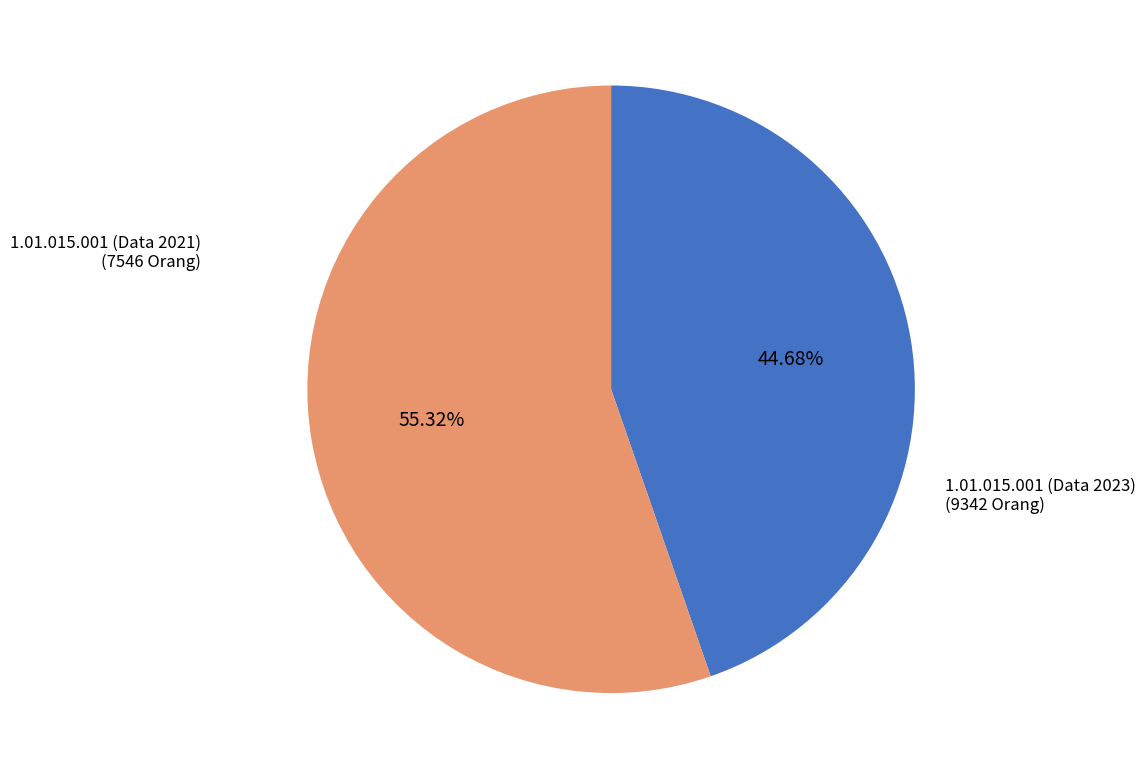

Is there any slice that represents more than half of the pie?

Yes